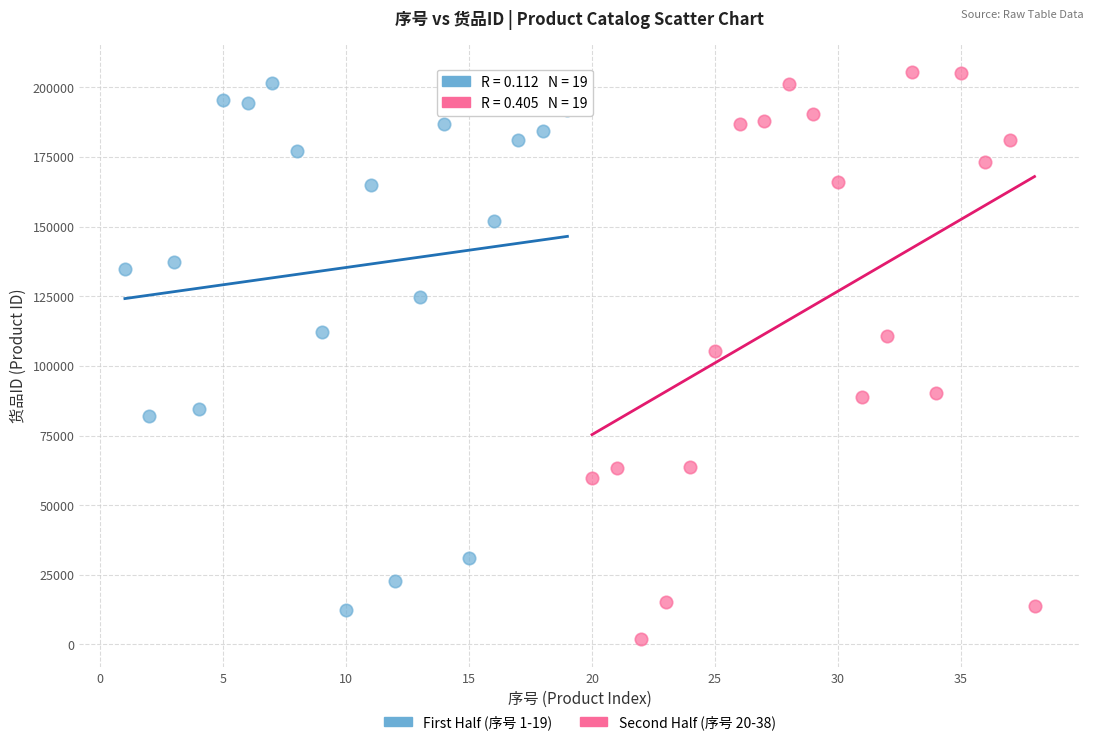

Which series contains the lowest Y value?

Second Half (序号 20-38)